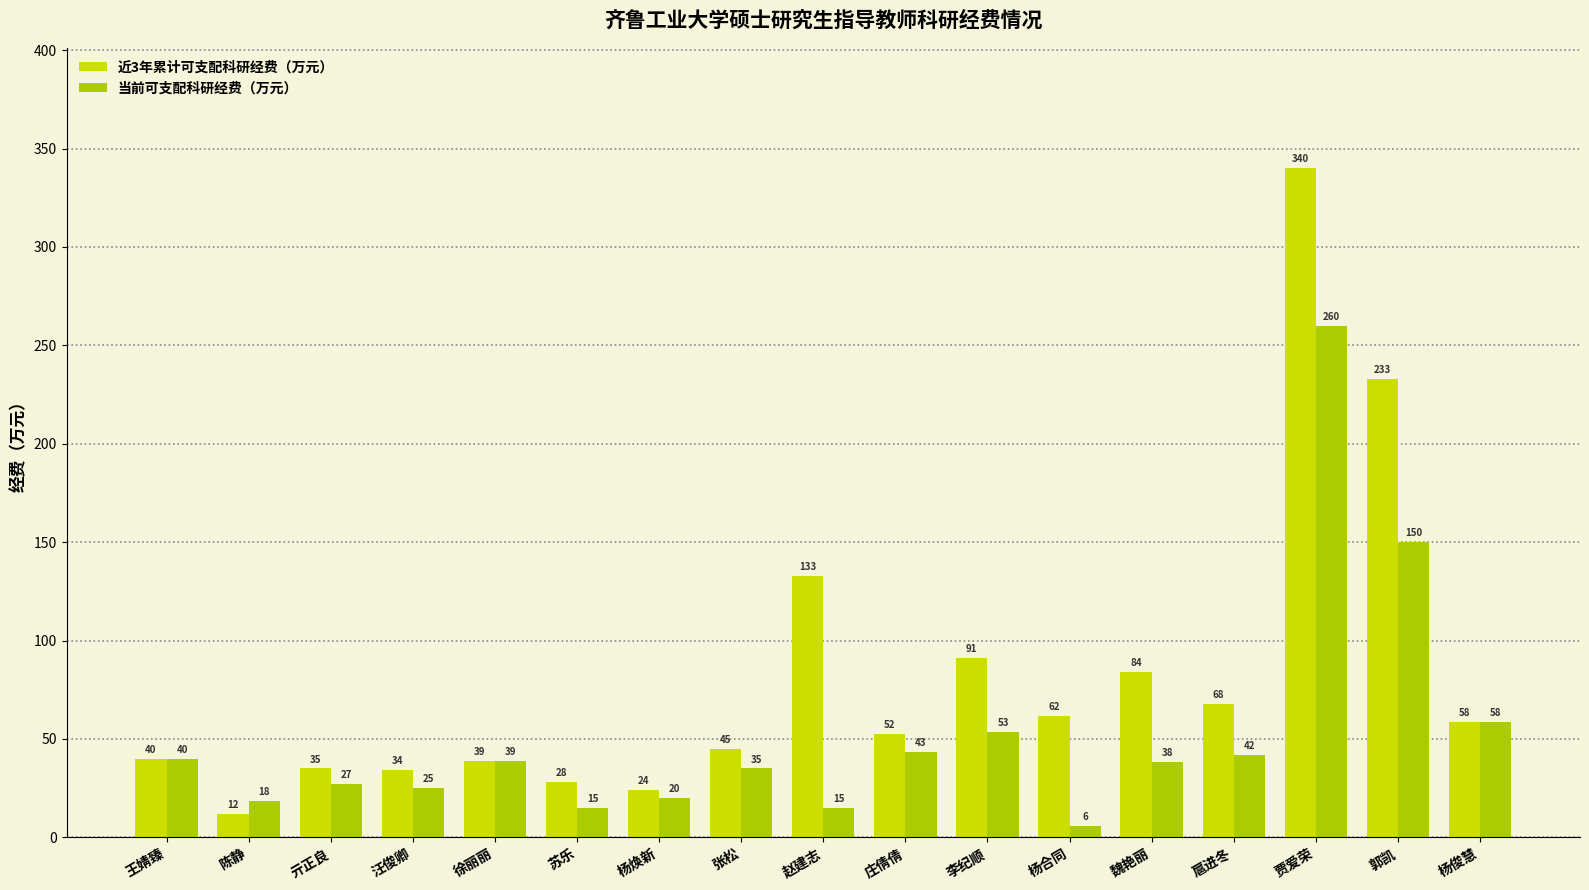

Rank the series by their average value, from lowest to highest.

当前可支配科研经费（万元）, 近3年累计可支配科研经费（万元）